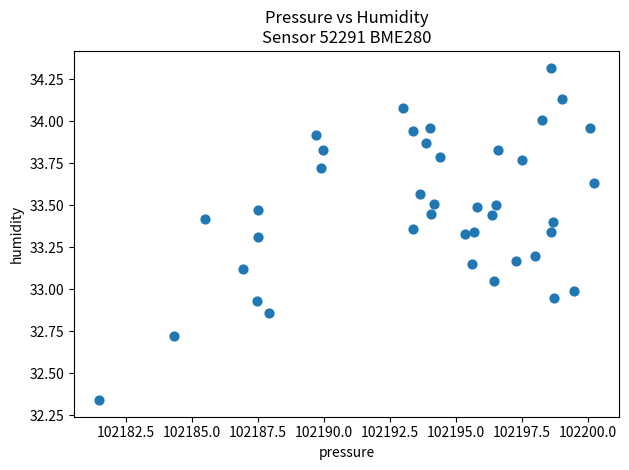

What is the range of X values (max minus min)?

18.8